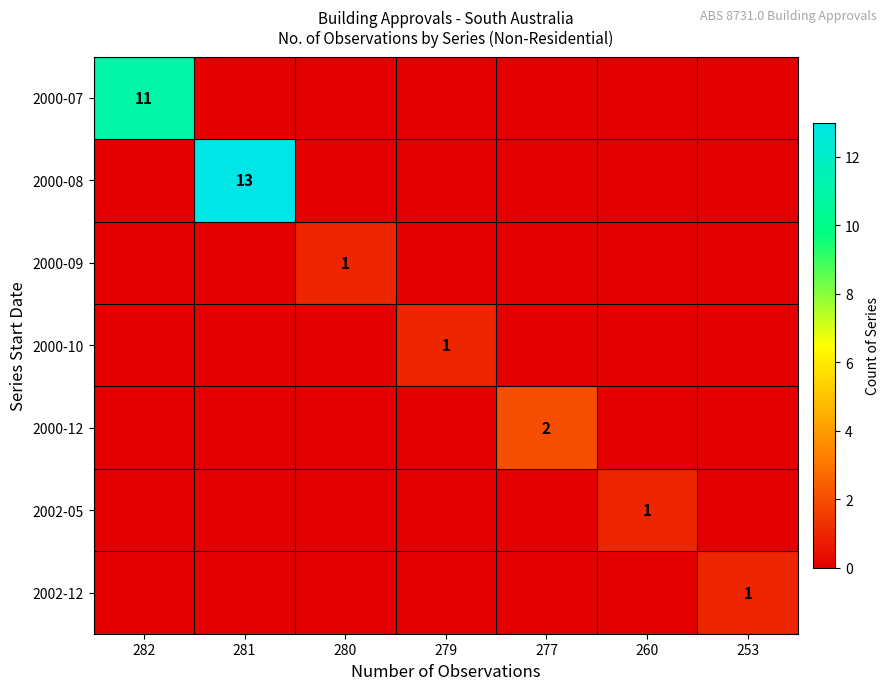

How many series are shown in this chart?

7